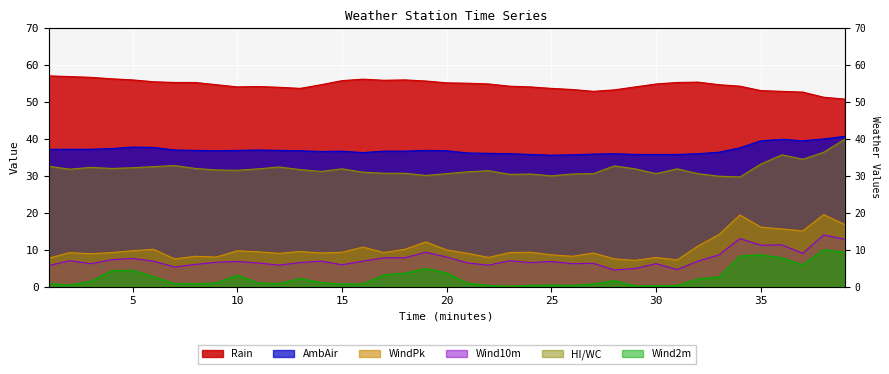

Reading right to left, what are all the values shown in this chart?

AmbAir: 40.7	40.0	39.5	39.9	39.5	37.6	36.4	36.0	35.8	35.8	35.8	36.0	35.9	35.7	35.6	35.8	36.0	36.1	36.2	36.8	36.9	36.7	36.7	36.3	36.7	36.6	36.8	36.9	37.0	36.9	36.8	36.9	37.0	37.7	37.8	37.4	37.2	37.2	37.2
HI/WC: 39.9	36.4	34.5	35.7	33.2	29.7	29.9	30.6	31.9	30.6	31.9	32.7	30.6	30.5	30.0	30.5	30.4	31.4	31.1	30.6	30.1	30.7	30.7	31.0	31.9	31.2	31.7	32.4	31.9	31.5	31.6	32.0	32.8	32.5	32.2	32.0	32.3	31.8	32.6
Wind10m: 12.8	14.0	9.0	11.3	11.2	13.0	8.6	6.9	4.6	6.2	4.9	4.5	6.3	6.2	6.8	6.5	7.0	5.8	6.4	8.0	9.3	7.8	7.8	6.9	5.9	6.9	6.5	5.8	6.4	6.8	6.6	6.0	5.3	6.9	7.6	7.3	6.2	7.0	5.7
Wind2m: 9.3	10.0	5.9	7.8	8.6	8.3	2.6	2.1	0.3	0.2	0.2	1.6	0.7	0.3	0.4	0.3	0.1	0.3	0.9	3.7	4.9	3.6	3.2	0.7	0.7	1.1	2.2	0.8	1.0	3.1	1.0	0.7	0.8	2.7	4.4	4.3	1.4	0.4	0.8
WindPk: 16.8	19.5	15.1	15.6	16.1	19.4	14.1	11.0	7.2	7.9	7.1	7.5	9.1	8.2	8.6	9.3	9.2	7.9	9.0	9.9	12.1	10.1	9.2	10.7	9.3	9.1	9.5	9.0	9.4	9.7	8.0	8.2	7.5	10.1	9.7	9.2	8.9	9.2	7.7
Rain: 50.8	51.3	52.7	52.9	53.1	54.3	54.7	55.4	55.3	54.9	54.1	53.3	52.9	53.4	53.7	54.1	54.3	54.9	55.1	55.2	55.7	56.0	55.9	56.2	55.8	54.7	53.7	54.0	54.2	54.1	54.7	55.3	55.3	55.5	56.0	56.3	56.7	56.9	57.1